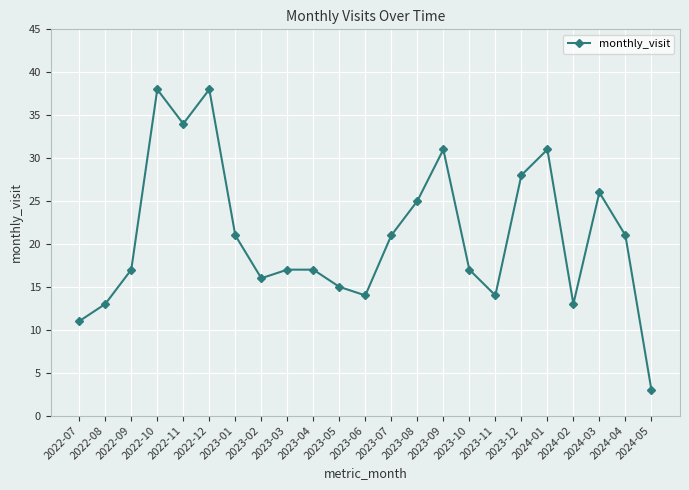

True or false: the data shows 4 at 2023-02.

False